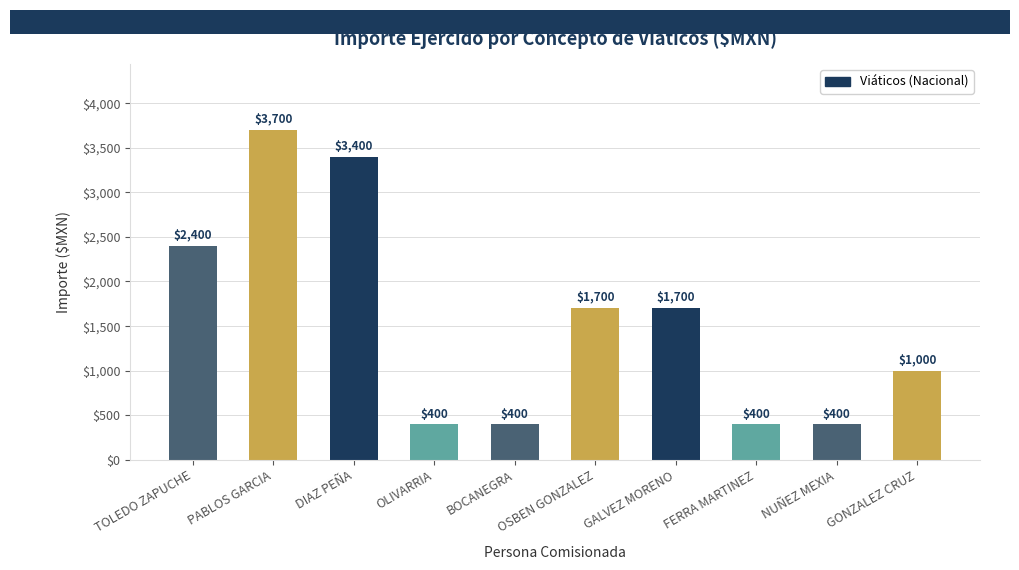

What is the smallest value displayed?

400